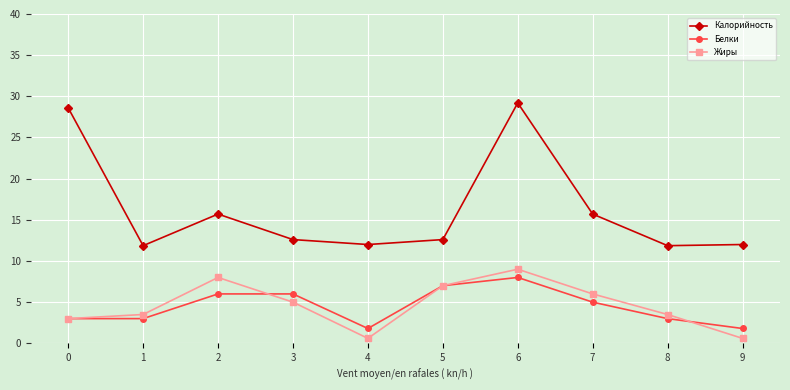

What are all the series names shown in the legend?

Калорийность, Белки, Жиры